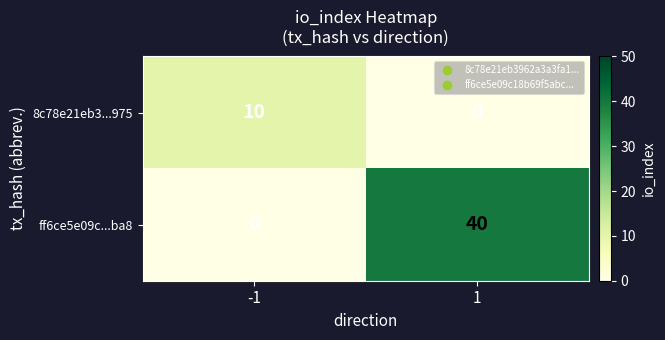

Which series has the widest spread of values?

ff6ce5e09c...ba8